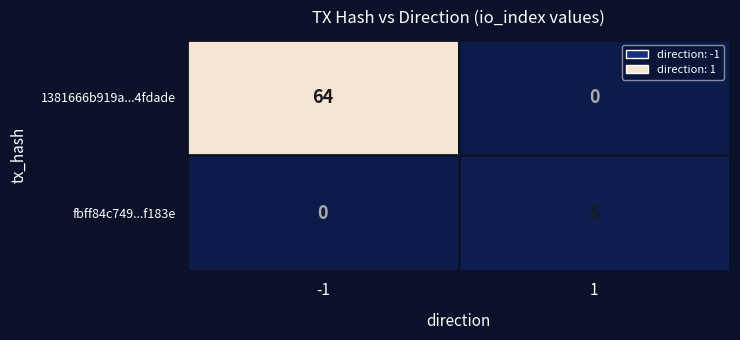

The value of fbff84c749...f183e at 1 is 5. True or false?

True